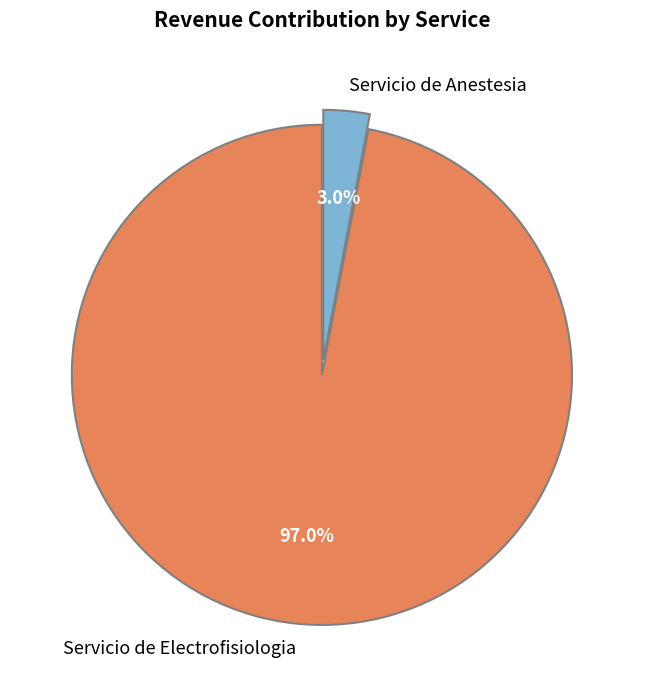

What is the majority slice?

Servicio de Electrofisiologia